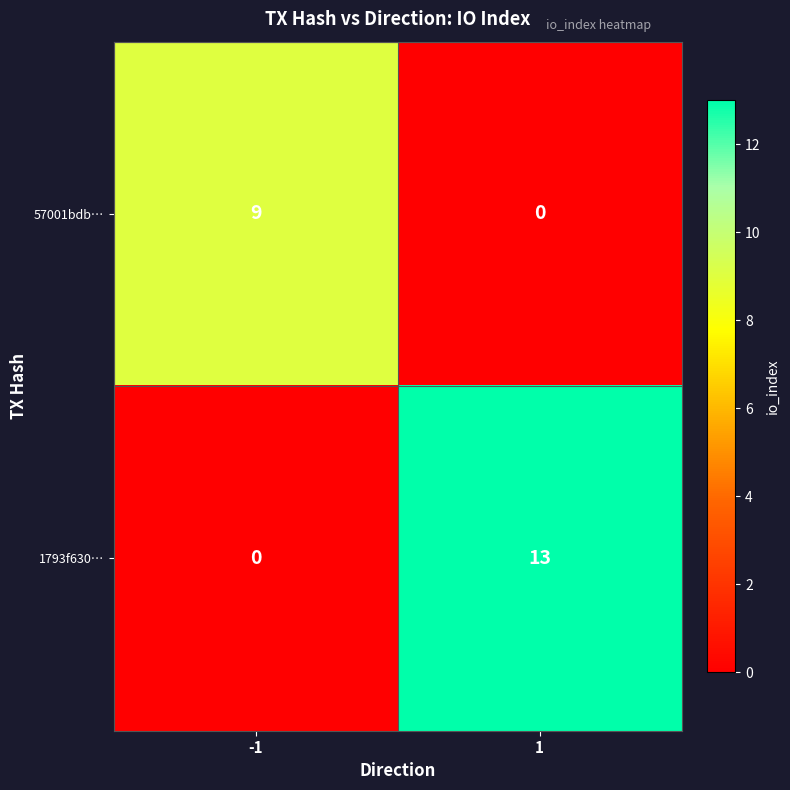

Which label corresponds to the largest value in the chart?

1